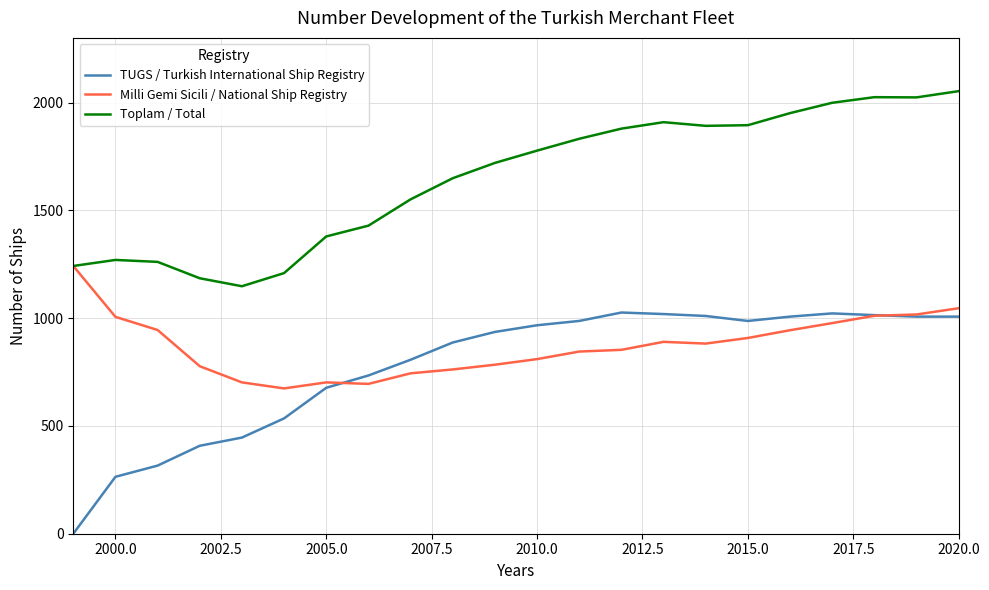

True or false: TUGS / Turkish International Ship Registry and Toplam / Total intersect in this chart.

False